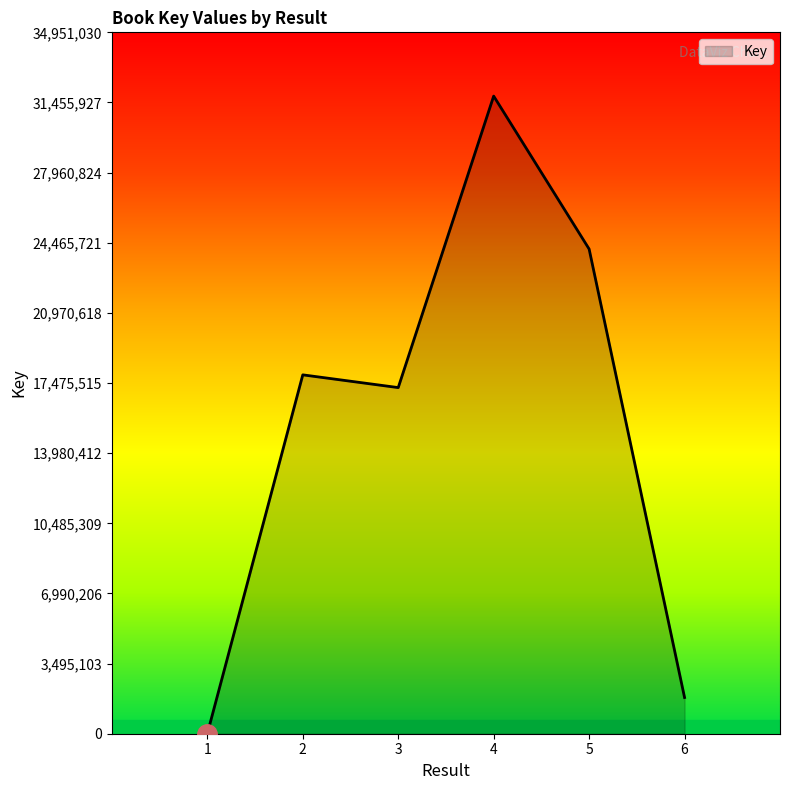

Does the chart display data point markers on the line(s)?

No